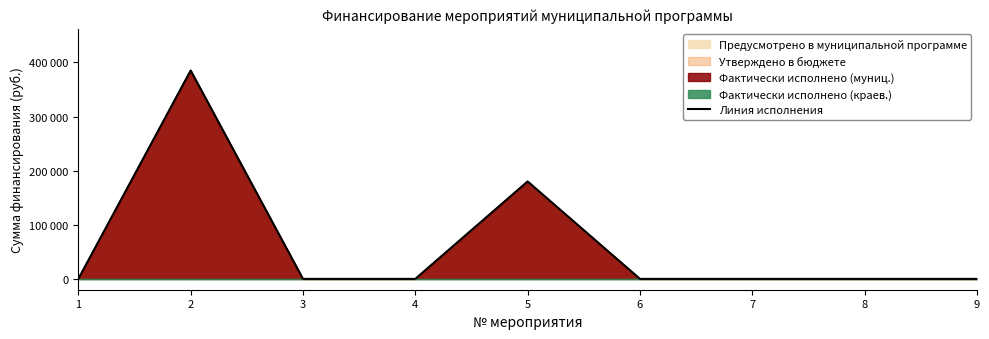

True or false: the data has more than 0 interior local peaks.

True